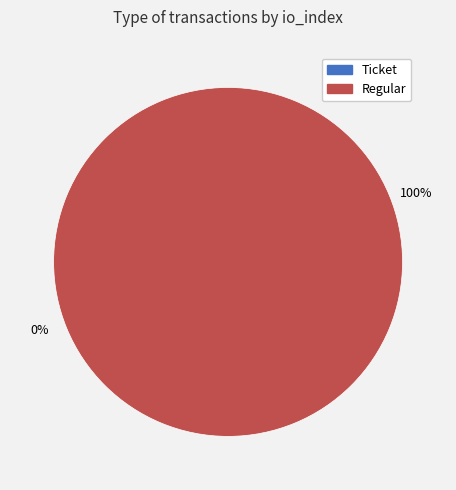

How many segments does this pie chart have?

2